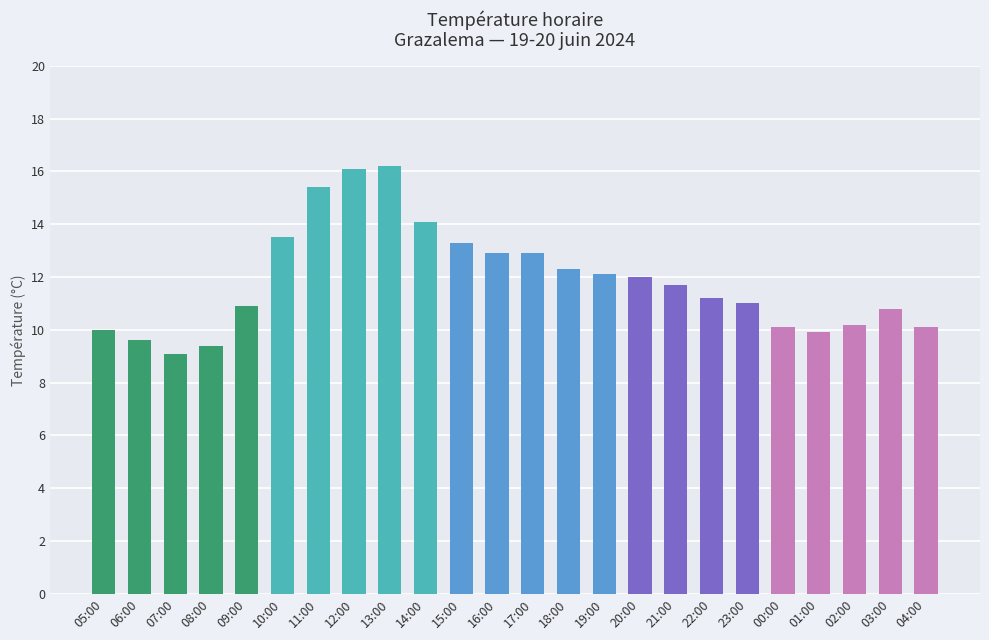

Between 22:00 and 17:00, which is larger?

17:00